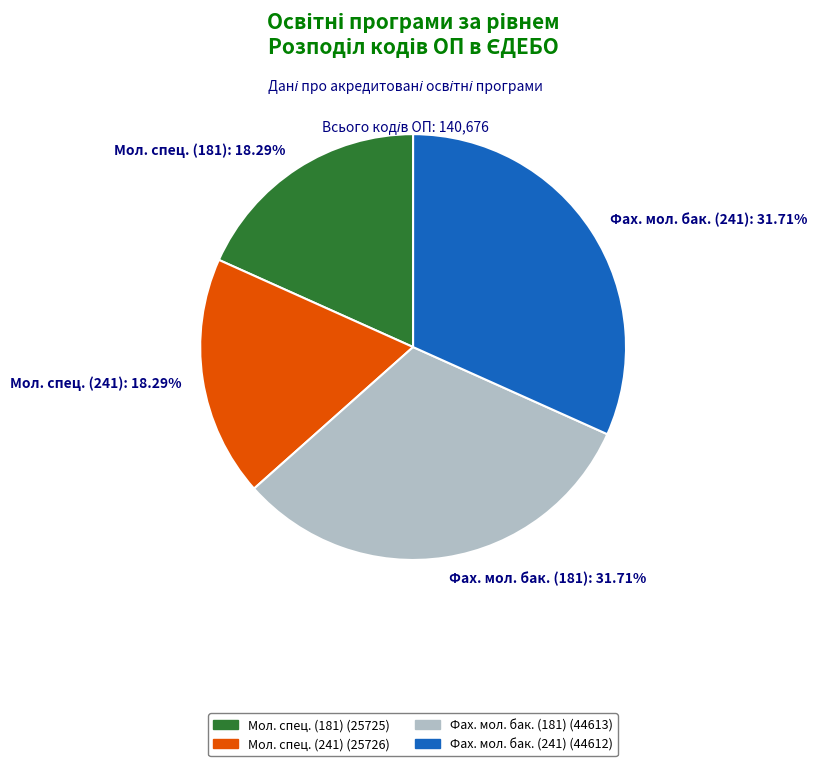

Is there any slice that represents more than half of the pie?

No